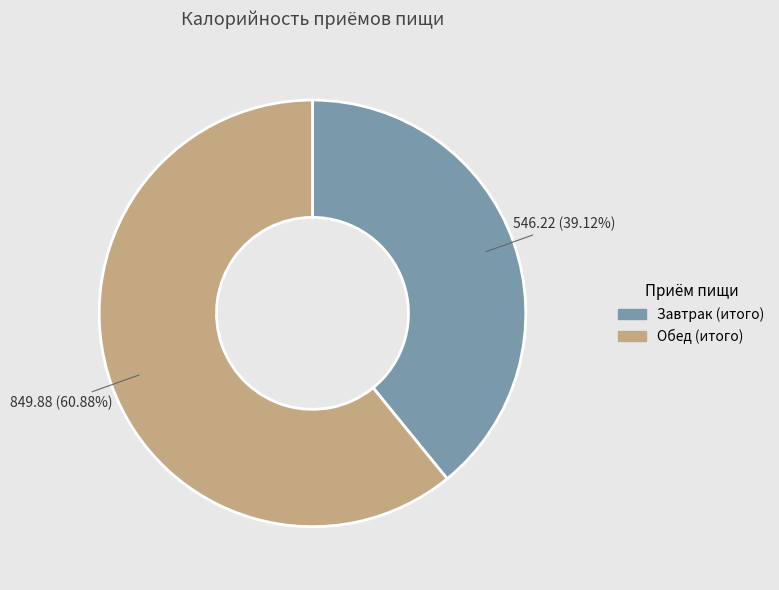

Which has a higher value, Обед or Завтрак?

Обед